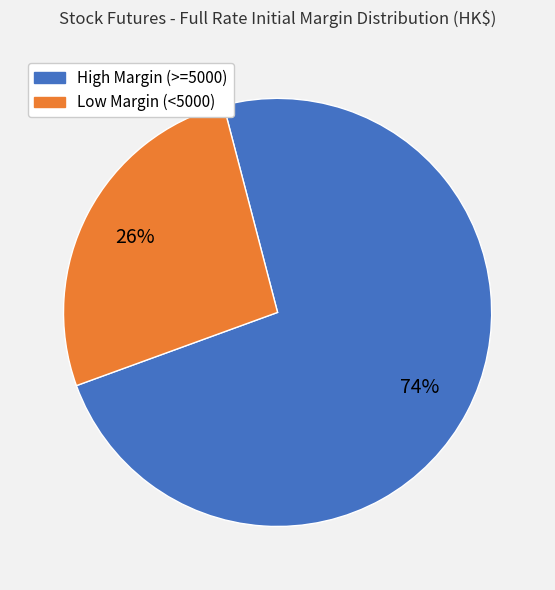

How many segments does this pie chart have?

2